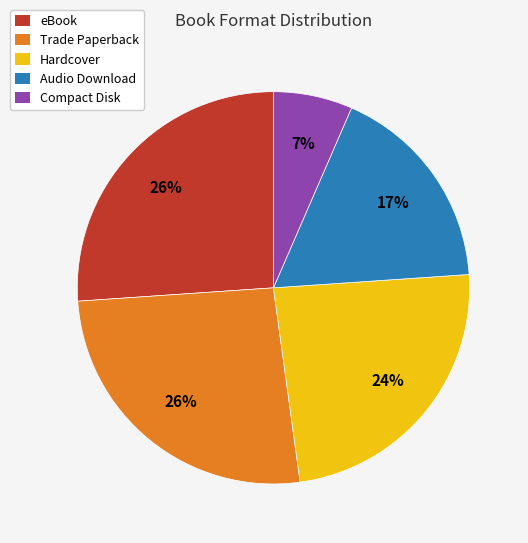

What percentage is the Compact Disk slice, to the nearest percent?

7%